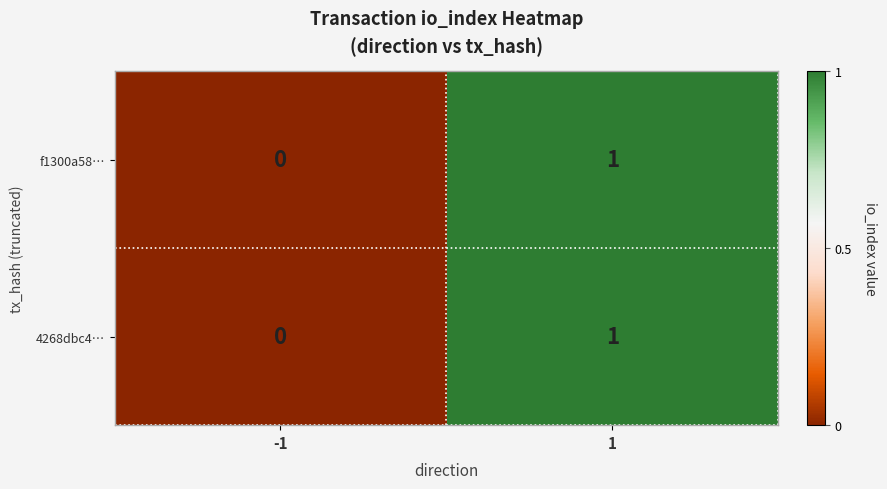

What is the greatest value displayed?

1